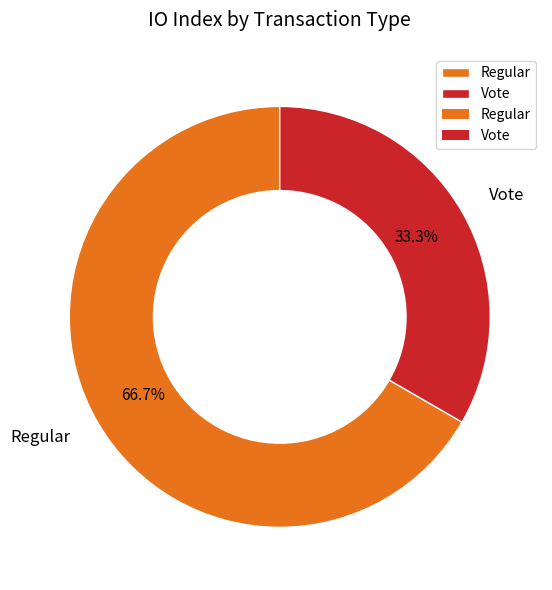

What percentage do Regular and Vote together represent?

100.0%